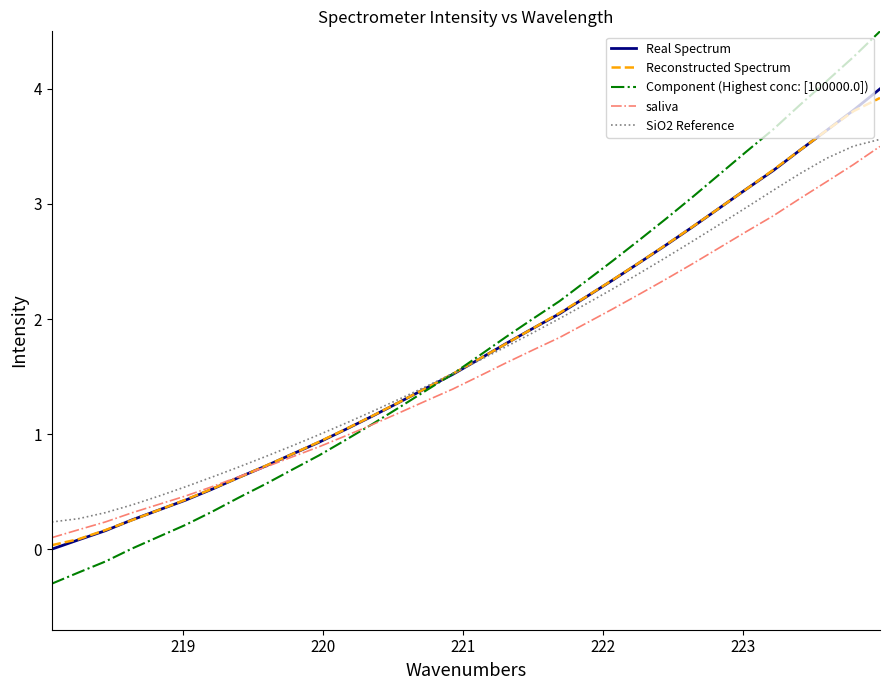

What is the highest value of the Real Spectrum series?

4.0